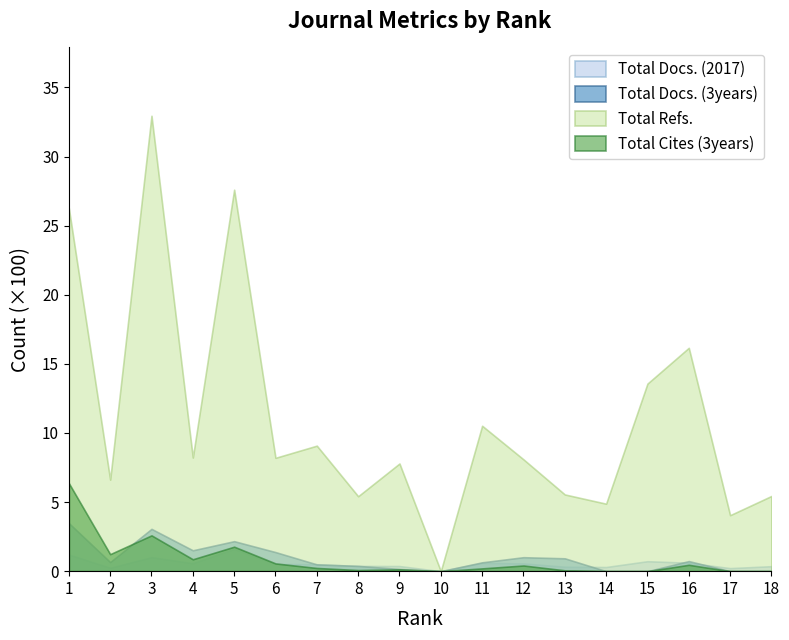

How many lines are shown in the chart?

4